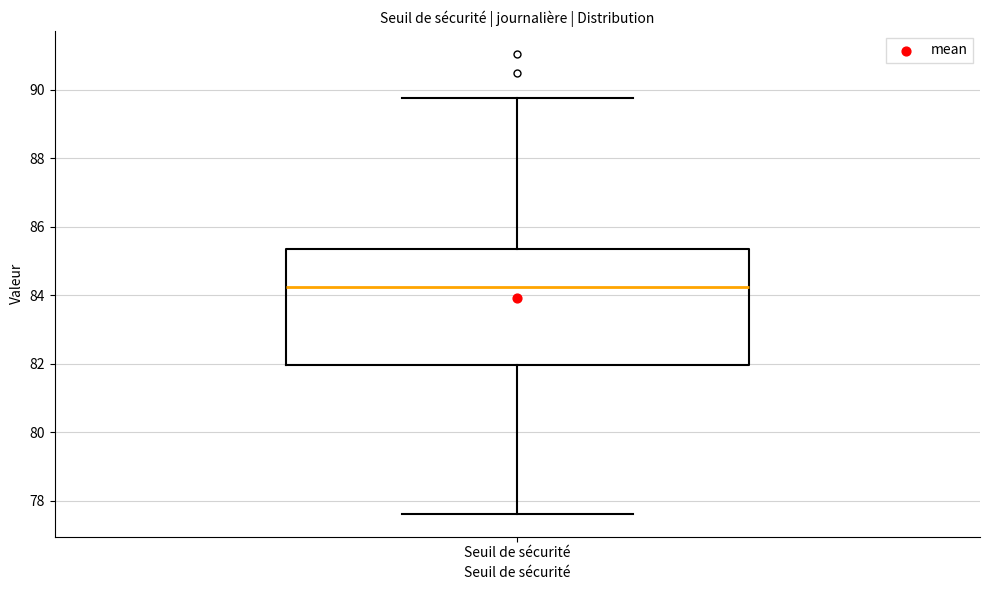

Where is the upper edge of the box for Seuil de sécurité on the y-axis? The values are not printed on the chart, so give them approximately, as read against the axis.

85.4